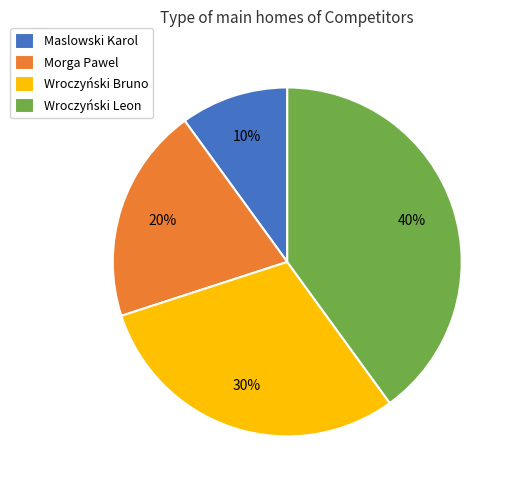

The Maslowski Karol slice represents 10% of the pie. True or false?

True